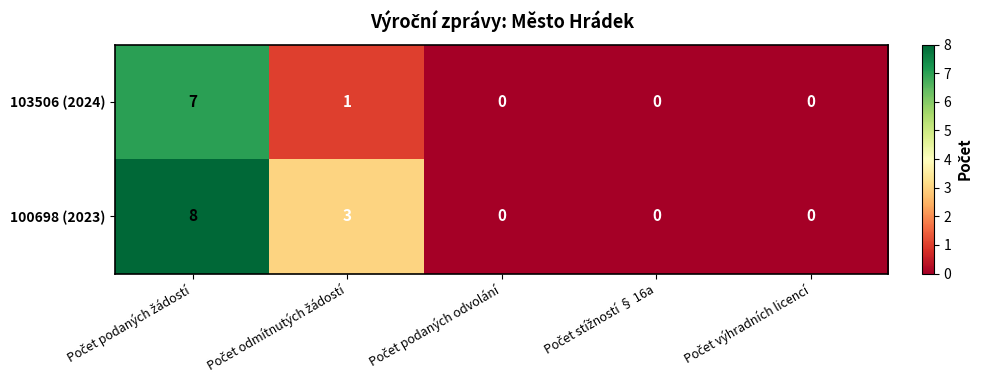

What is the maximum value shown in the chart?

8